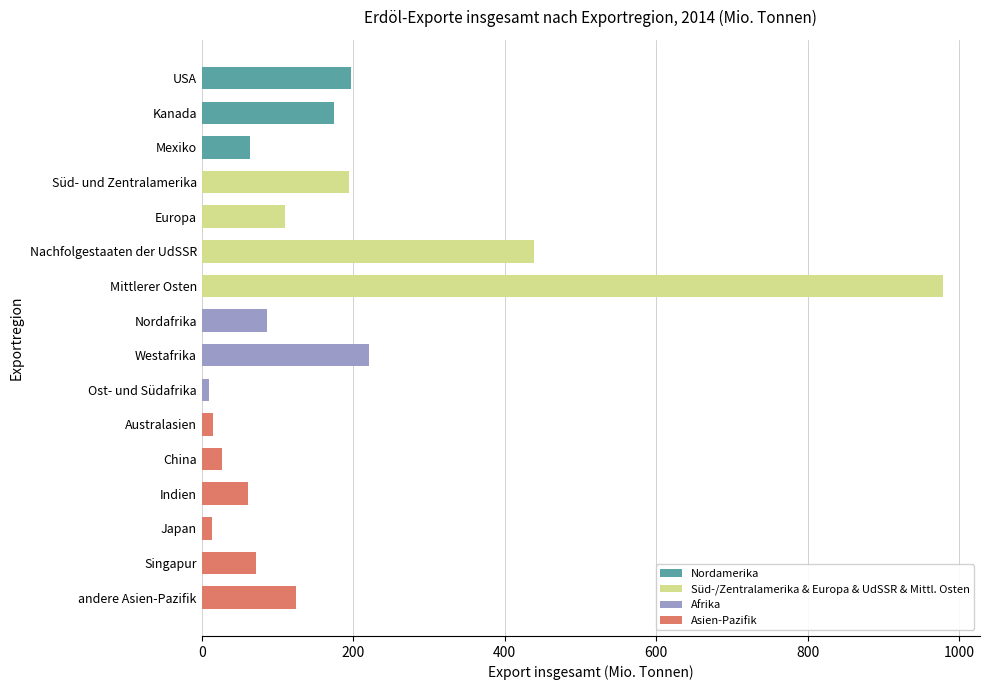

What is the average value?

174.2